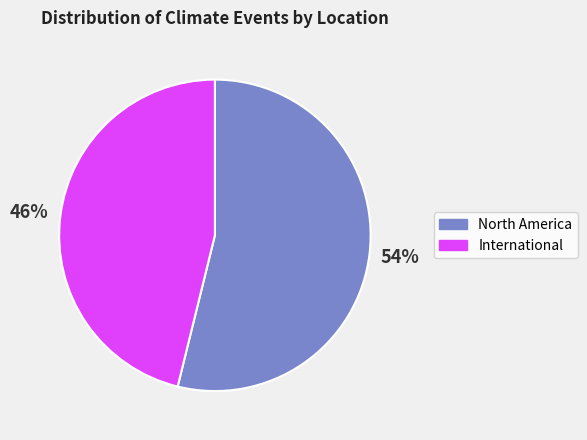

How many segments does this pie chart have?

2